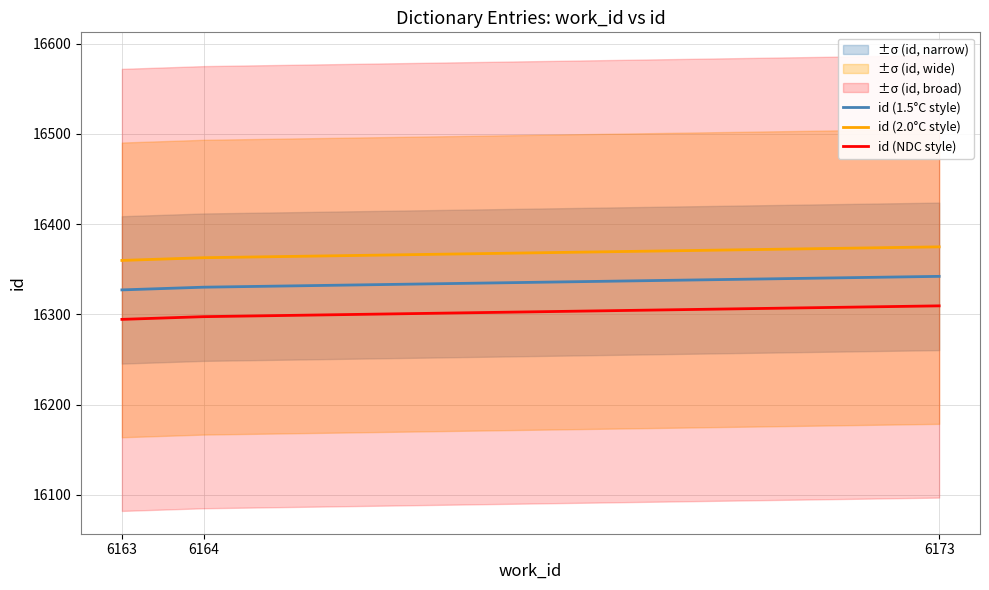

What is the highest value of the id (NDC style) series?

16309.3